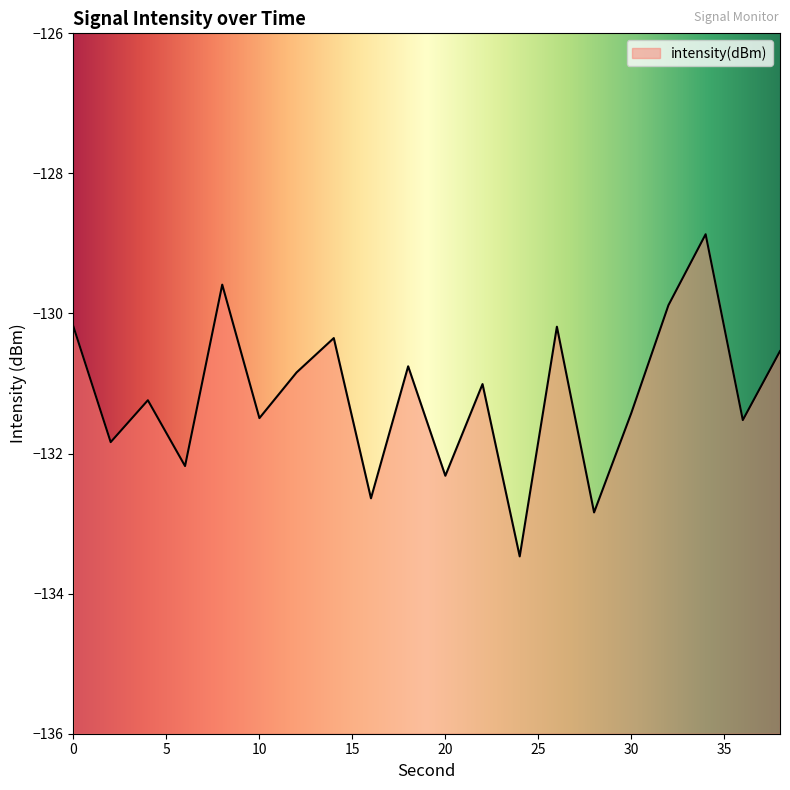

Where is the first local maximum?

4